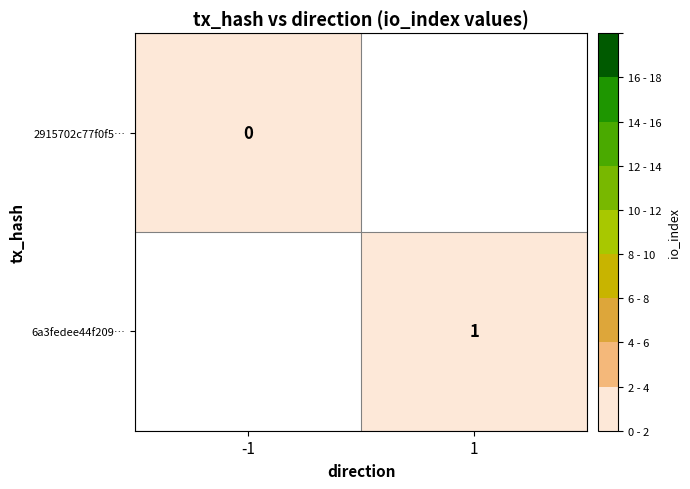

True or false: 6a3fedee44f209… has a value of 2 at 1.

False